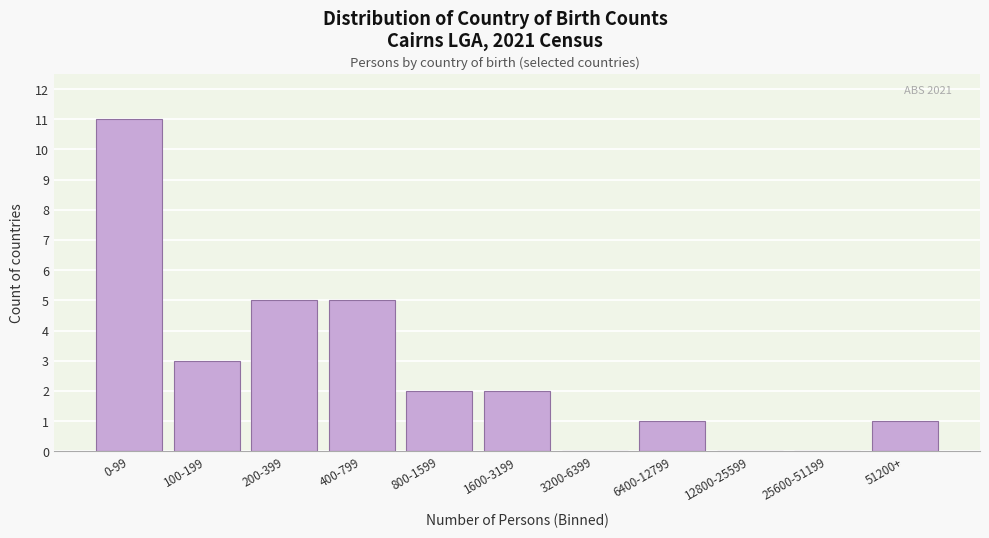

Reading right to left, extract all data points from this chart.

51200+=1	25600-51199=0	12800-25599=0	6400-12799=1	3200-6399=0	1600-3199=2	800-1599=2	400-799=5	200-399=5	100-199=3	0-99=11